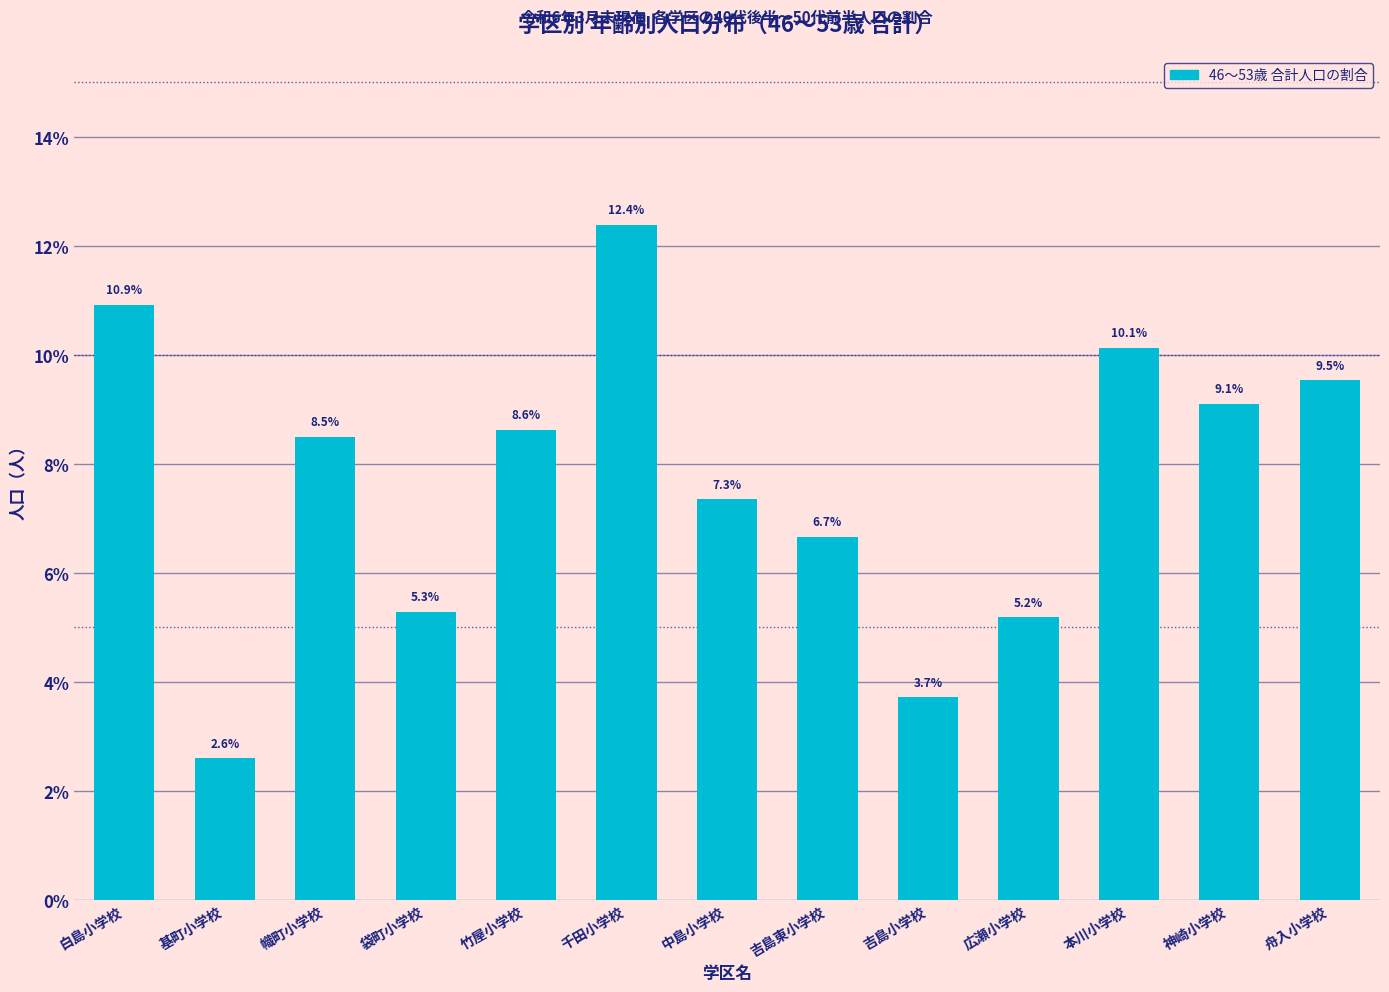

At which label does the data first exceed 8?

白島小学校